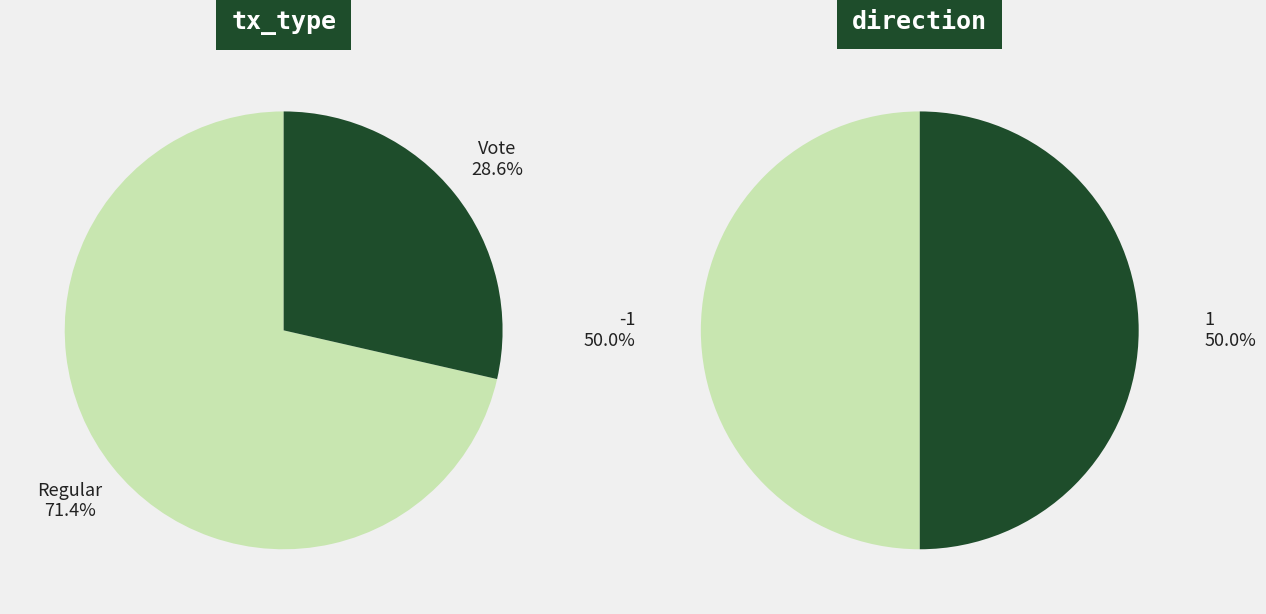

True or false: 1 accounts for 37% of the total.

False